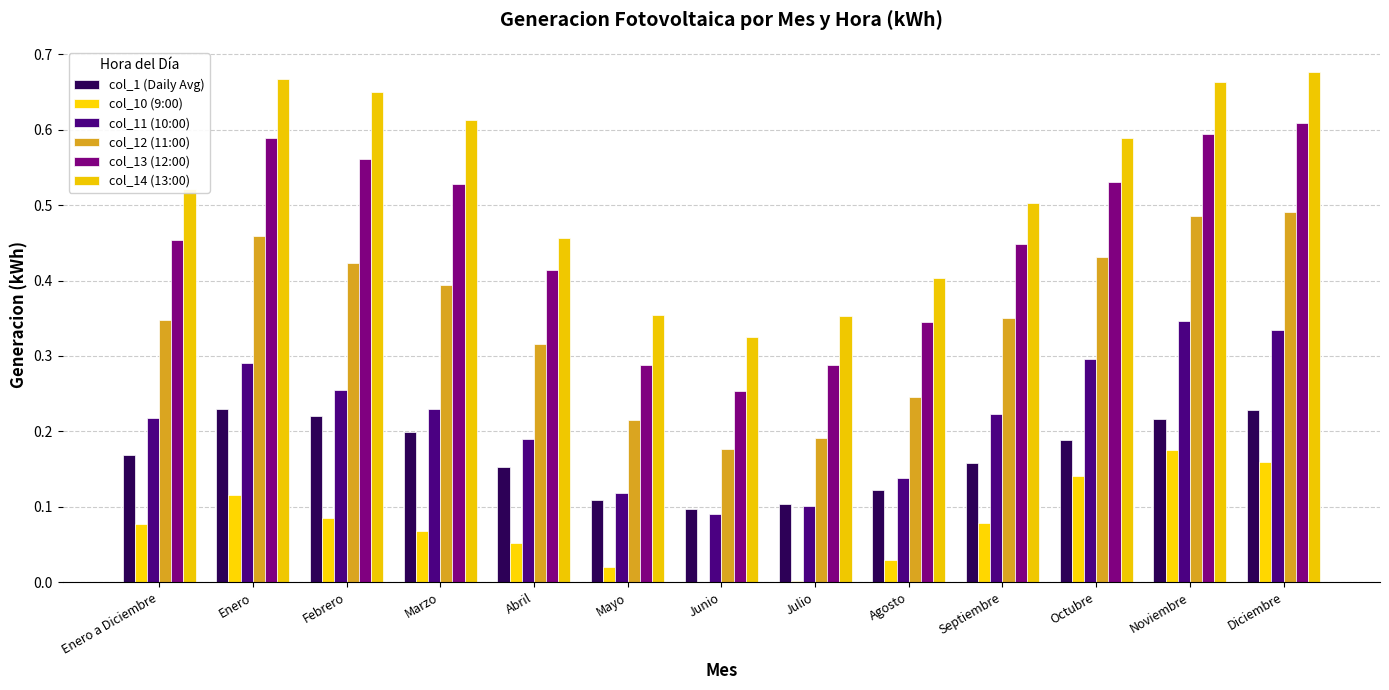

Reading left to right, transcribe all the data shown in this chart.

col_1 (Daily Avg): Enero a Diciembre=0.2	Enero=0.2	Febrero=0.2	Marzo=0.2	Abril=0.2	Mayo=0.1	Junio=0.1	Julio=0.1	Agosto=0.1	Septiembre=0.2	Octubre=0.2	Noviembre=0.2	Diciembre=0.2
col_10 (9:00): Enero a Diciembre=0.1	Enero=0.1	Febrero=0.1	Marzo=0.1	Abril=0.1	Mayo=0.0	Junio=0.0	Julio=0.0	Agosto=0.0	Septiembre=0.1	Octubre=0.1	Noviembre=0.2	Diciembre=0.2
col_11 (10:00): Enero a Diciembre=0.2	Enero=0.3	Febrero=0.3	Marzo=0.2	Abril=0.2	Mayo=0.1	Junio=0.1	Julio=0.1	Agosto=0.1	Septiembre=0.2	Octubre=0.3	Noviembre=0.3	Diciembre=0.3
col_12 (11:00): Enero a Diciembre=0.3	Enero=0.5	Febrero=0.4	Marzo=0.4	Abril=0.3	Mayo=0.2	Junio=0.2	Julio=0.2	Agosto=0.2	Septiembre=0.4	Octubre=0.4	Noviembre=0.5	Diciembre=0.5
col_13 (12:00): Enero a Diciembre=0.5	Enero=0.6	Febrero=0.6	Marzo=0.5	Abril=0.4	Mayo=0.3	Junio=0.3	Julio=0.3	Agosto=0.3	Septiembre=0.4	Octubre=0.5	Noviembre=0.6	Diciembre=0.6
col_14 (13:00): Enero a Diciembre=0.5	Enero=0.7	Febrero=0.7	Marzo=0.6	Abril=0.5	Mayo=0.4	Junio=0.3	Julio=0.4	Agosto=0.4	Septiembre=0.5	Octubre=0.6	Noviembre=0.7	Diciembre=0.7